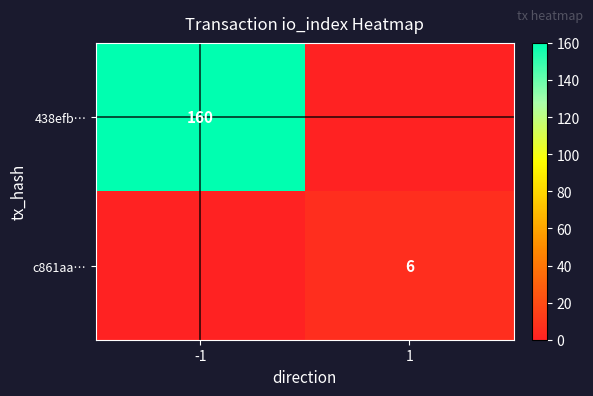

What is the sum of all 438efb… values?

160